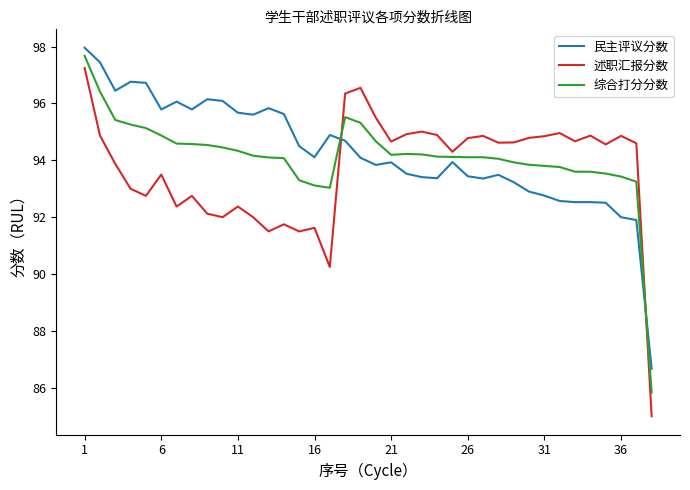

Which series has the widest spread of values?

述职汇报分数